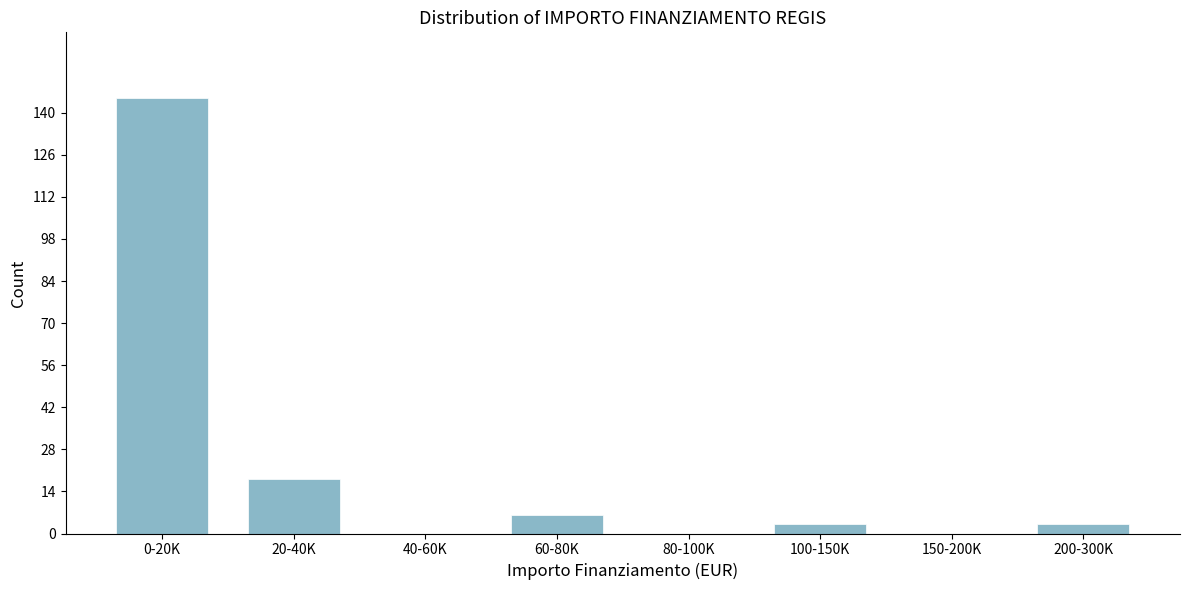

Reading left to right, extract all data points from this chart.

0-20K=145	20-40K=18	40-60K=0	60-80K=6	80-100K=0	100-150K=3	150-200K=0	200-300K=3